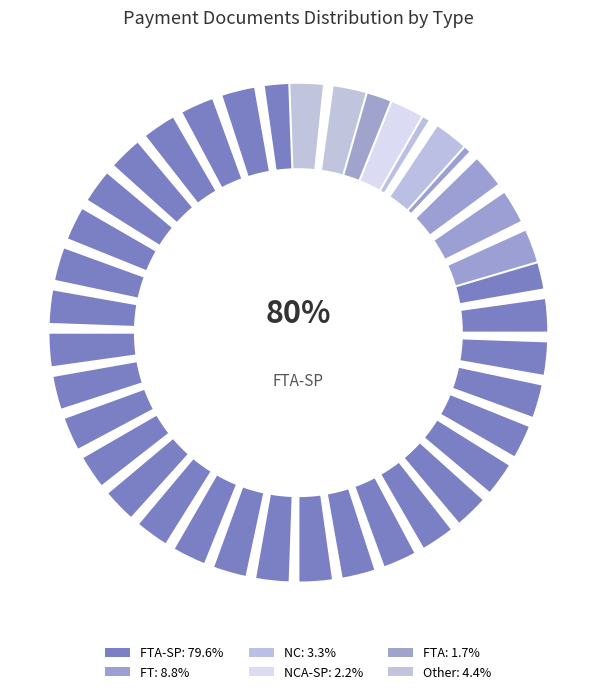

To the nearest percent, what portion does FTA represent?

2%